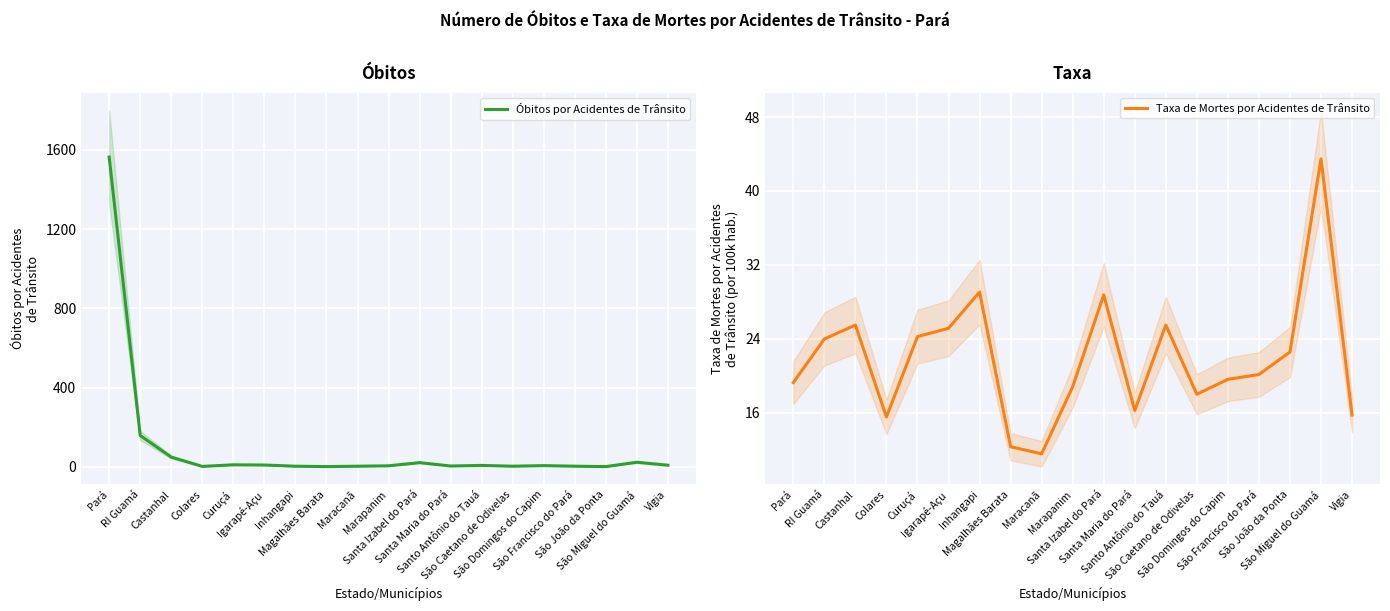

At which label is Taxa de Mortes por Acidentes de Trânsito closest to 27?

Castanhal